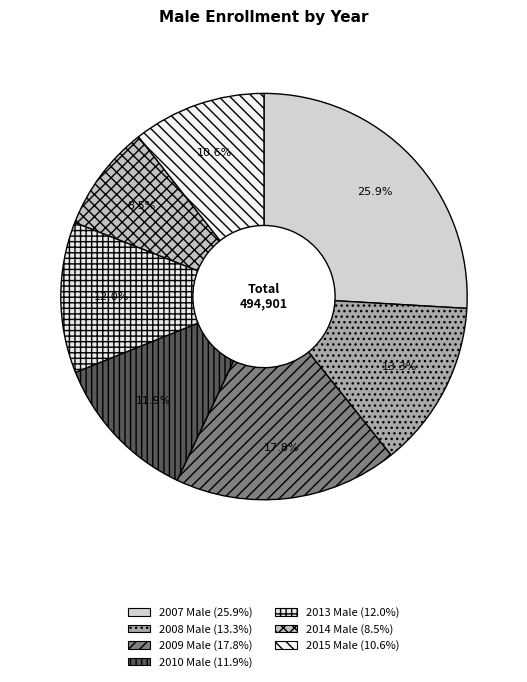

What is the total percentage of 2009 Male and 2010 Male?

29.7%